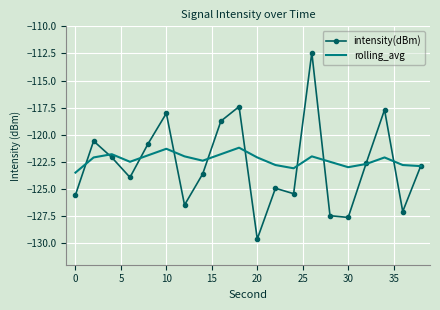

What is the smallest value displayed?

-129.6